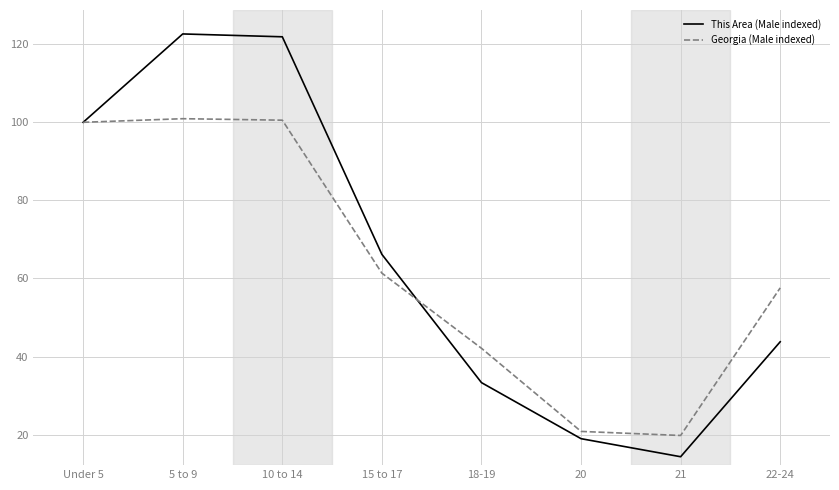

What are all the series names shown in the legend?

This Area (Male indexed), Georgia (Male indexed)